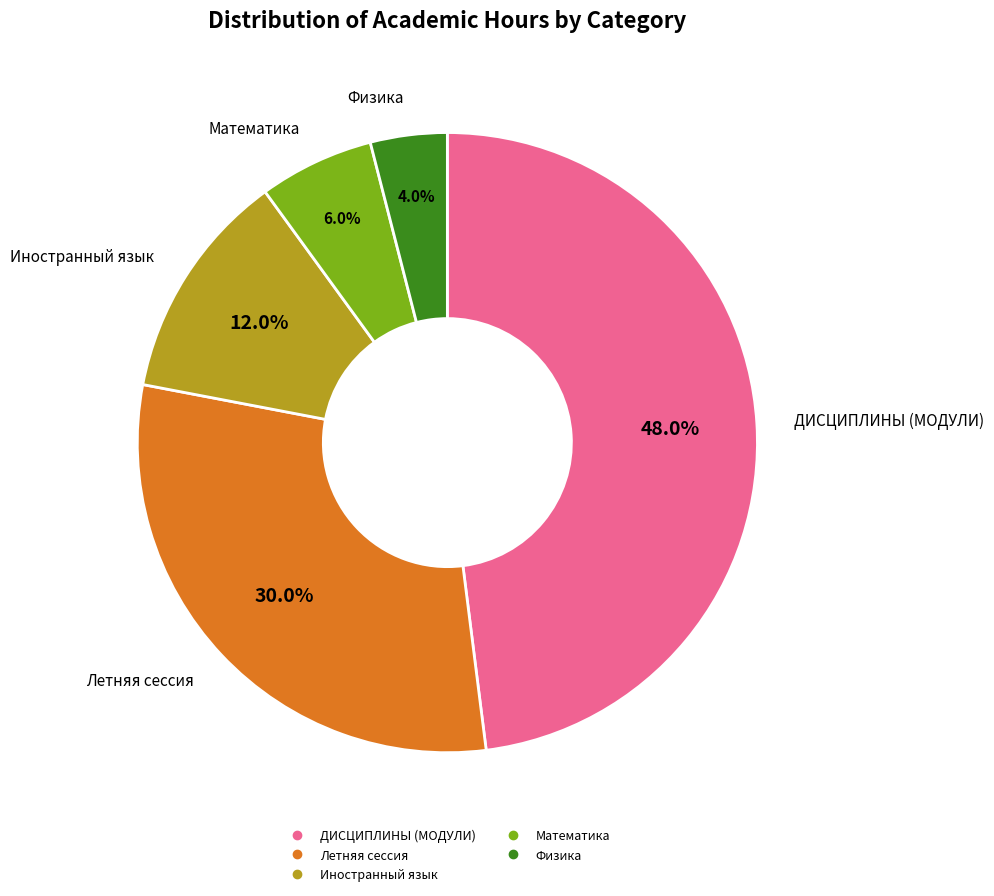

To the nearest percent, what is the combined percentage of Иностранный язык and Летняя сессия?

42%